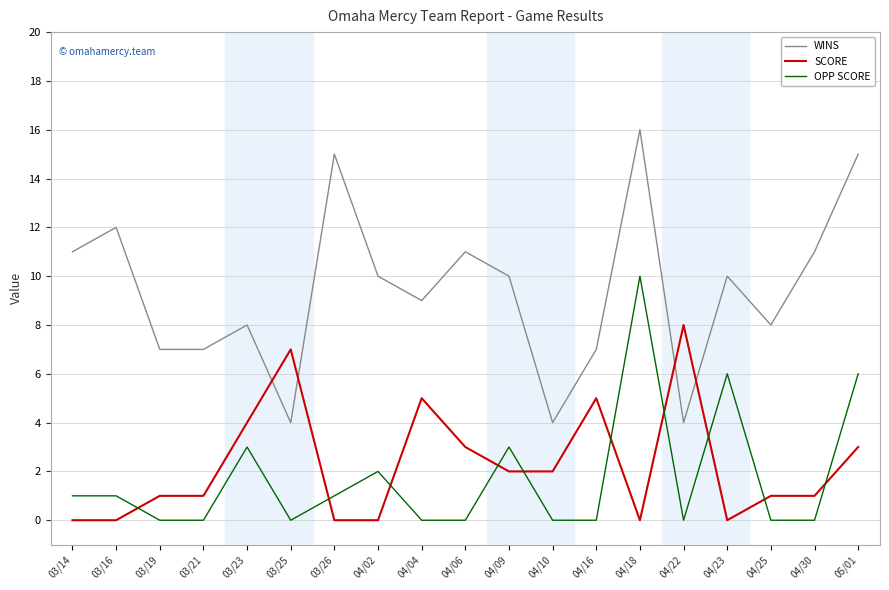

True or false: SCORE has a value of 0 at 03/26.

True